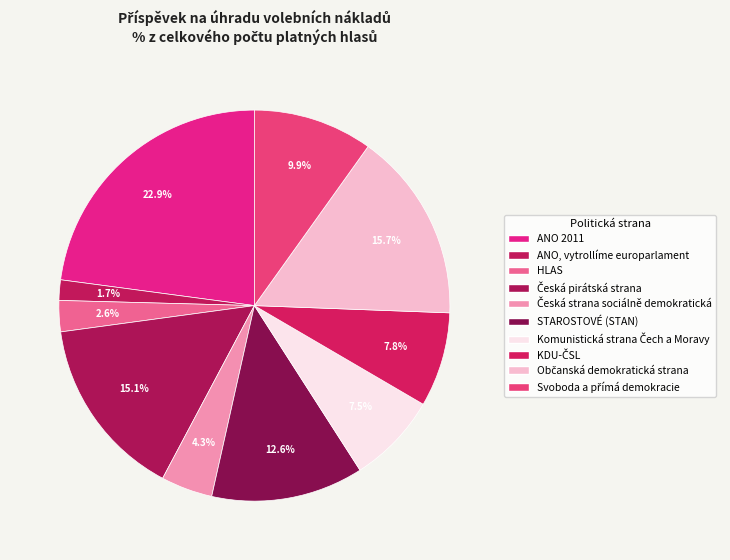

What is the smallest slice in the pie chart?

ANO, vytrollíme europarlament